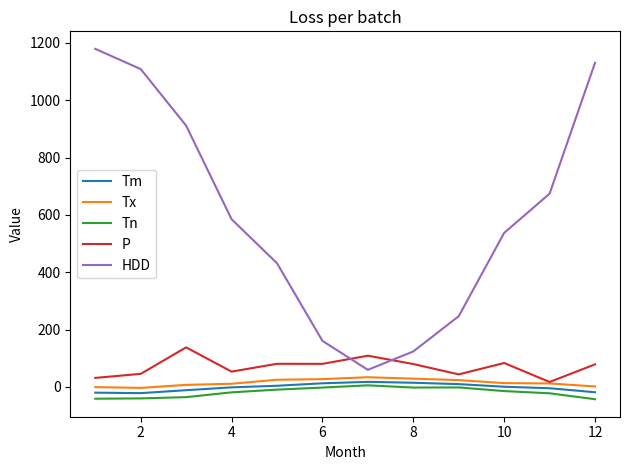

Which series has the largest total across all categories?

HDD